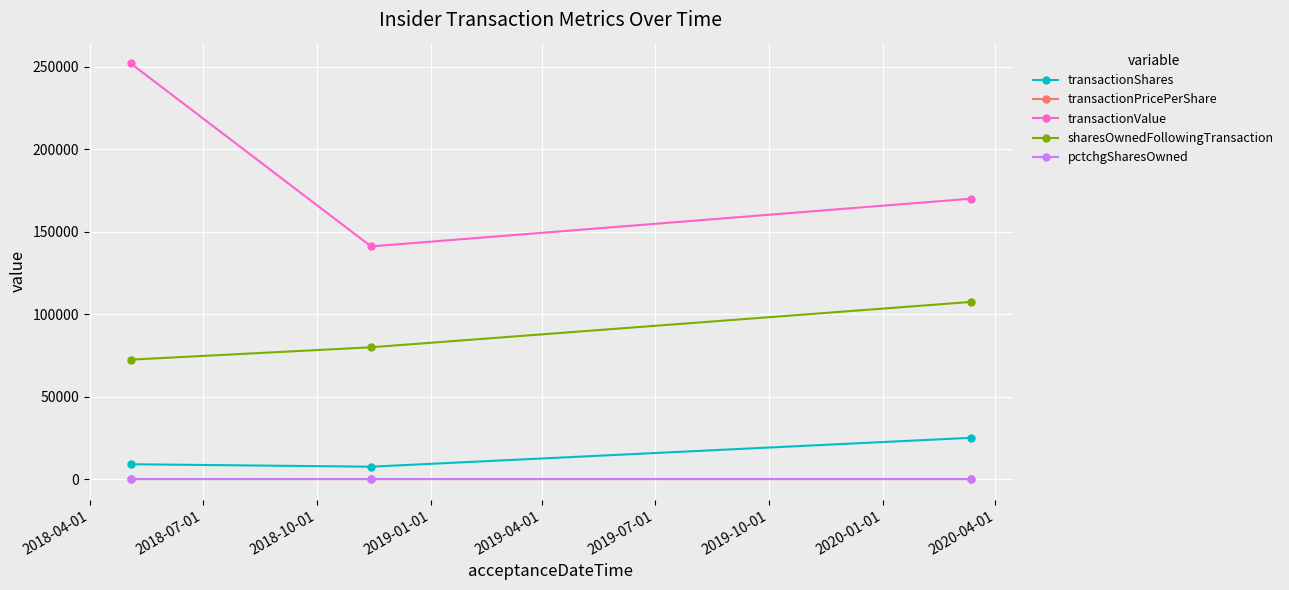

What is the maximum value shown in the chart?

251877.0